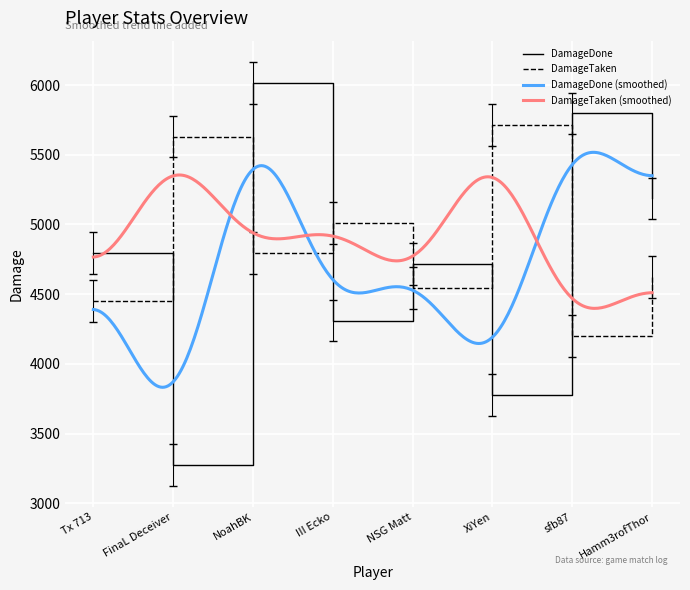

At which label does DamageTaken reach its minimum?

sfb87